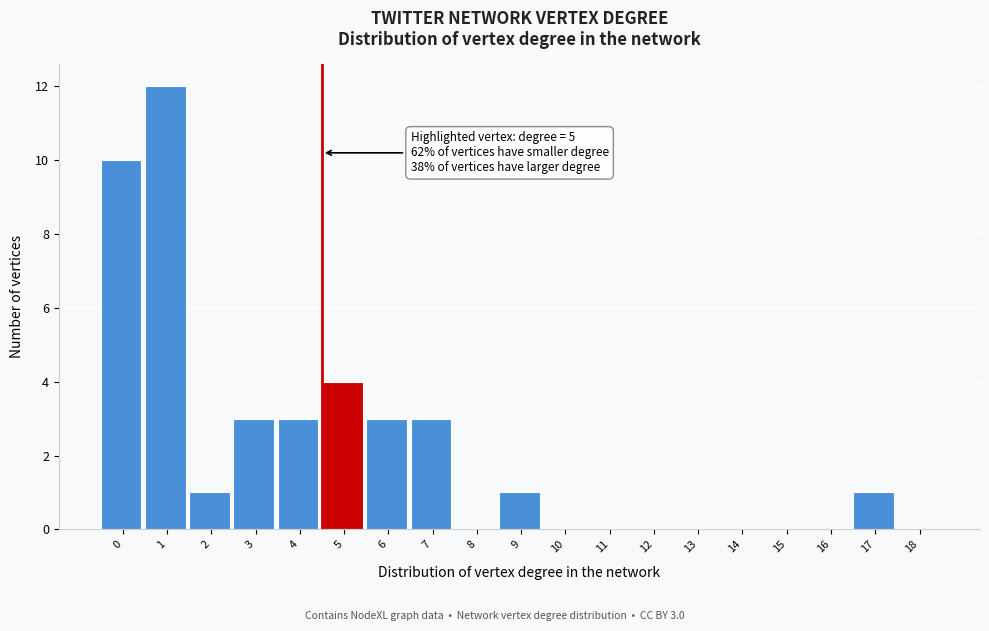

Reading left to right, list all the values displayed in this chart.

0=10	1=12	2=1	3=3	4=3	5=4	6=3	7=3	8=0	9=1	10=0	11=0	12=0	13=0	14=0	15=0	16=0	17=1	18=0